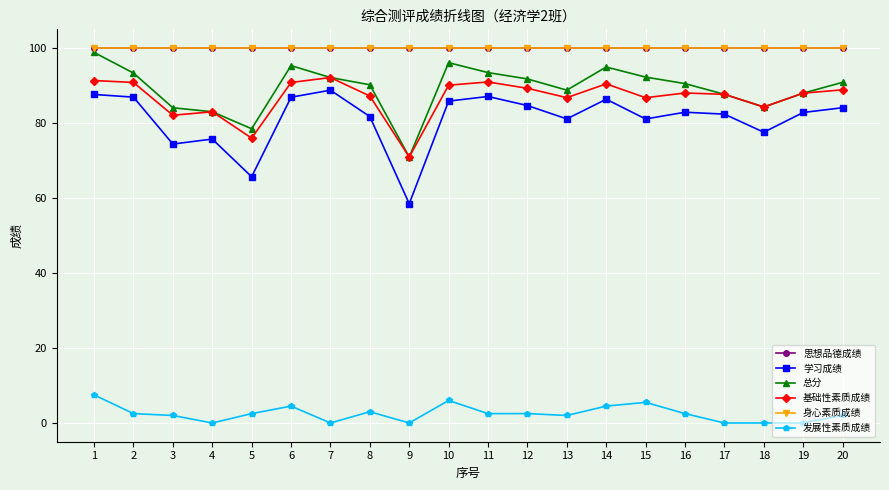

The value of 思想品德成绩 at 19 is 178.4. True or false?

False